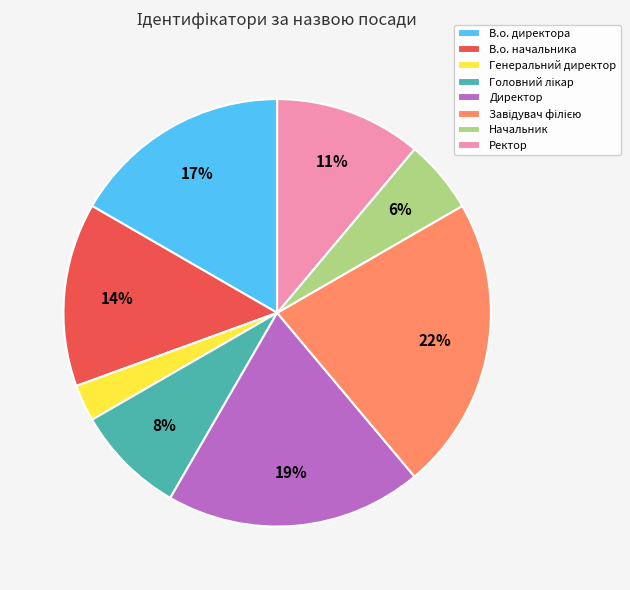

To the nearest percent, what portion does В.о. начальника represent?

14%